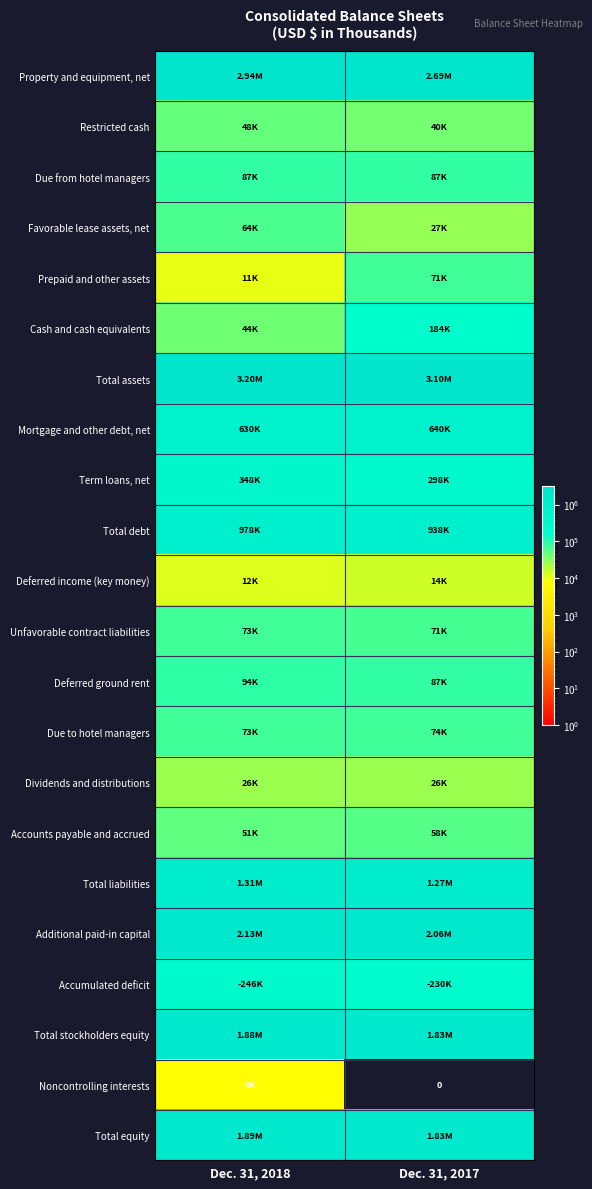

What is the difference between the maximum and minimum values in the Due to hotel managers series?

1535